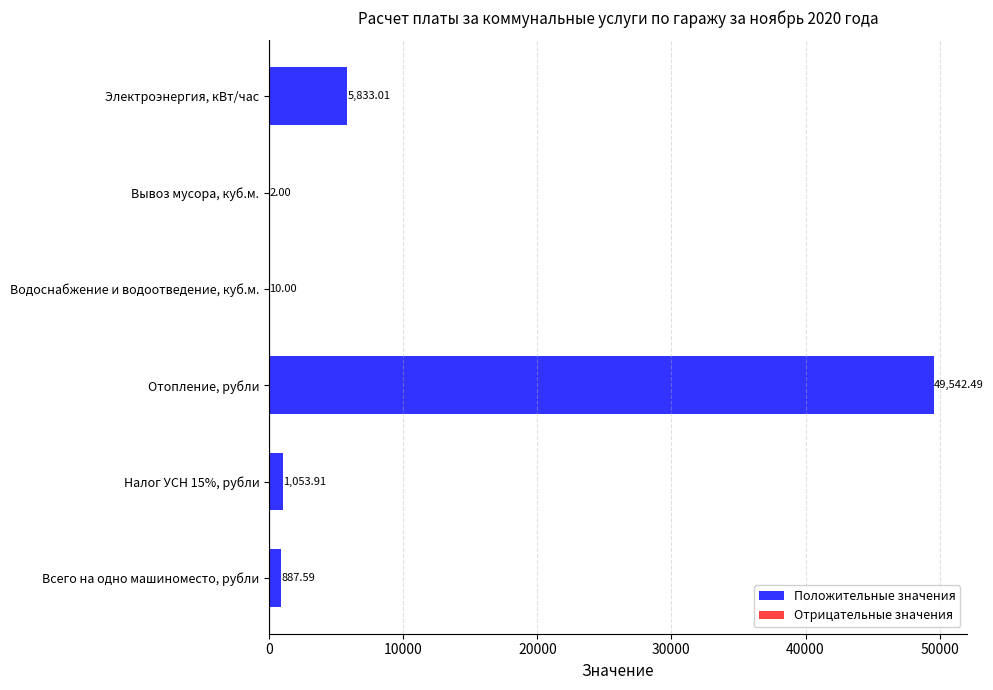

Approximately how many times larger is the value at Налог УСН 15%, рубли compared to Вывоз мусора, куб.м.?

527.0